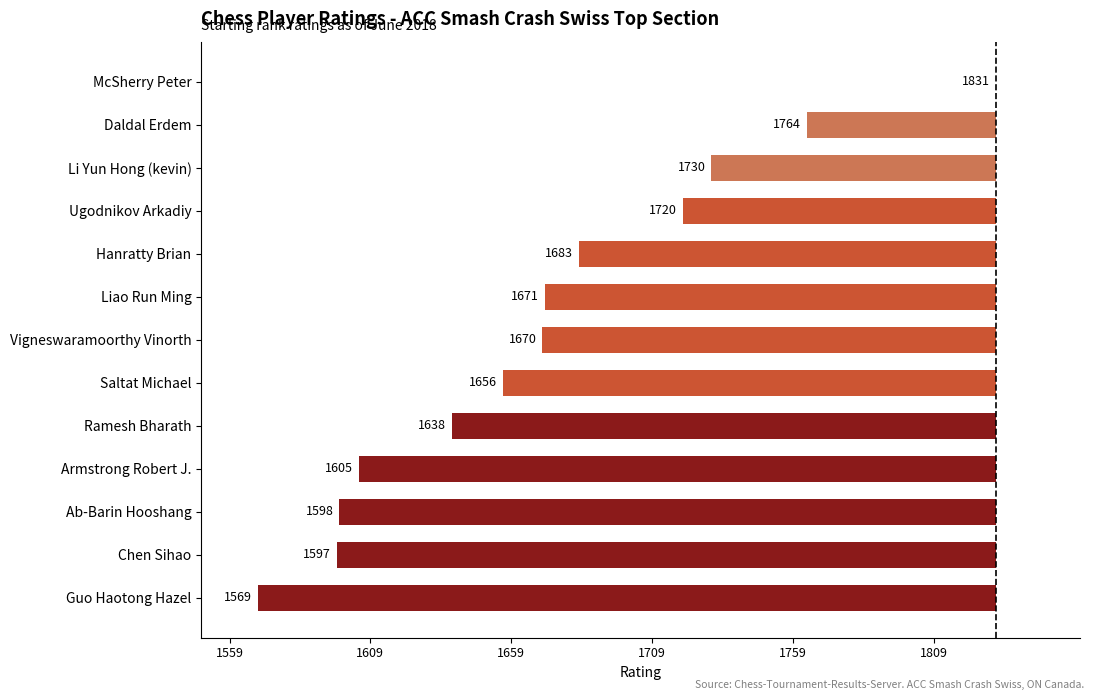

How many series are shown in this chart?

1